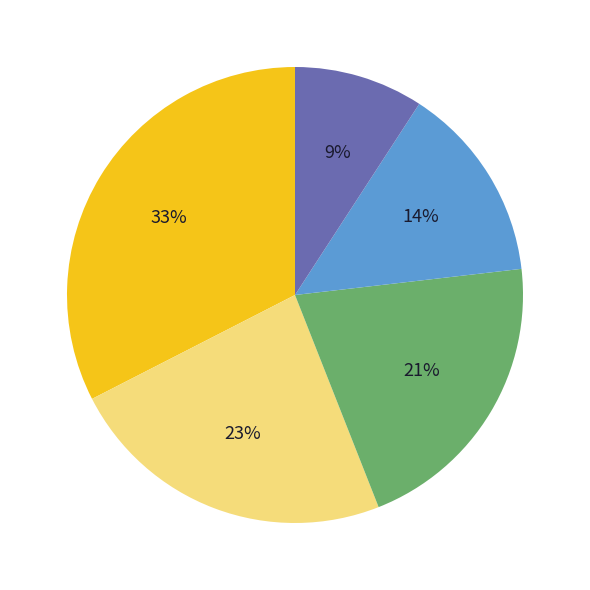

Is there a majority slice in this chart?

No